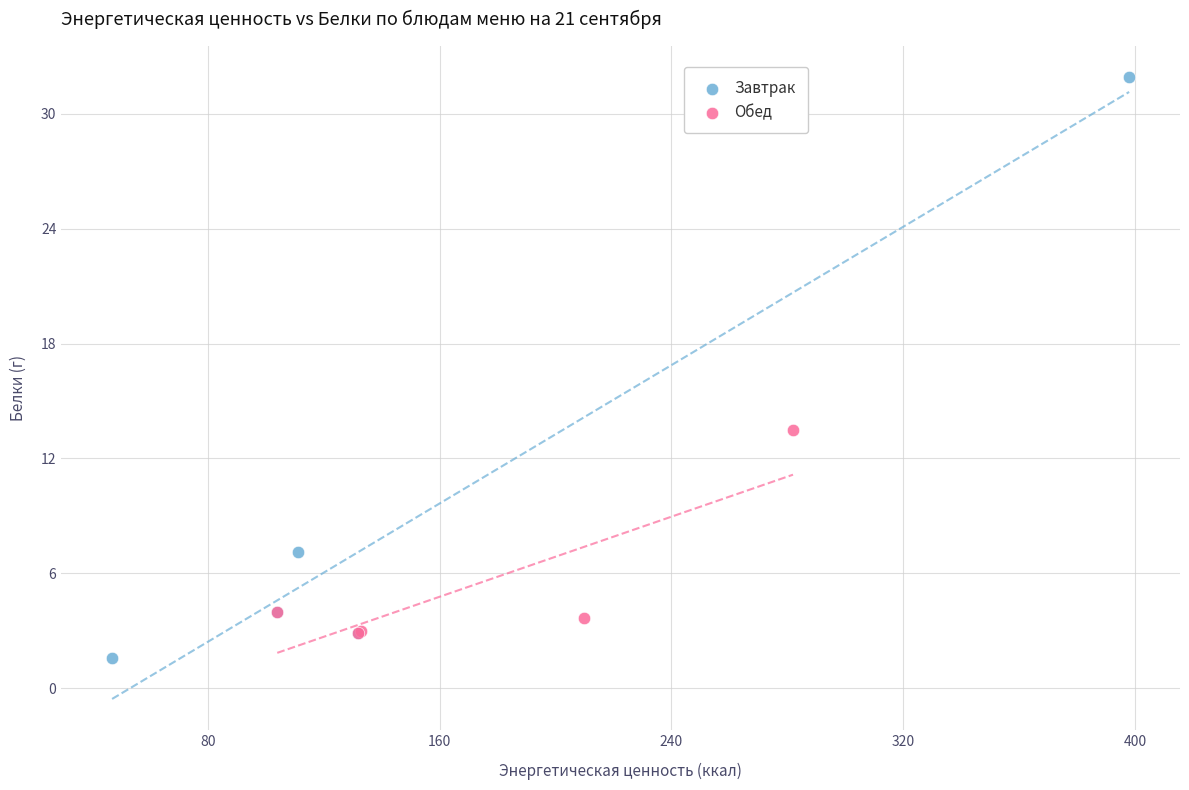

Which series has the widest spread of Y values?

Завтрак